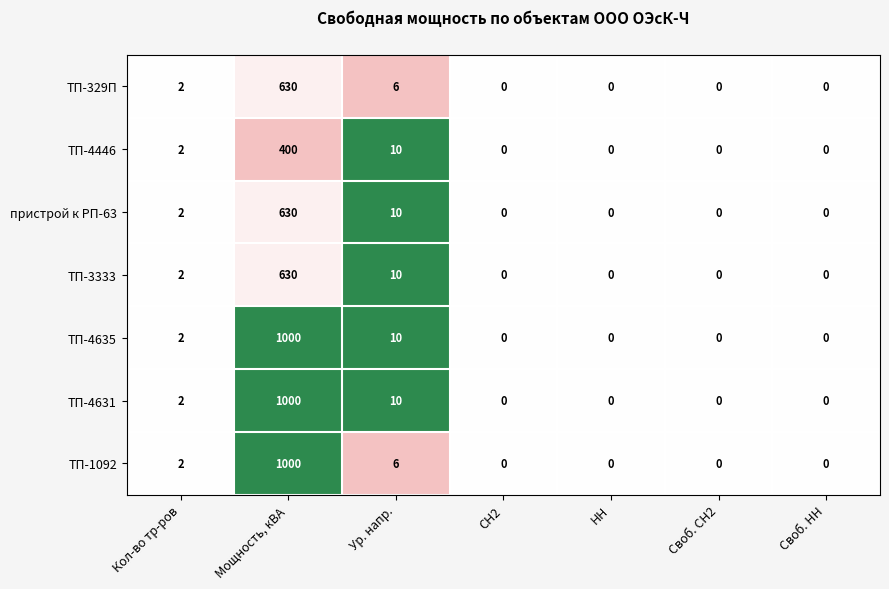

At which category does the chart reach its peak across all series?

Мощность, кВА